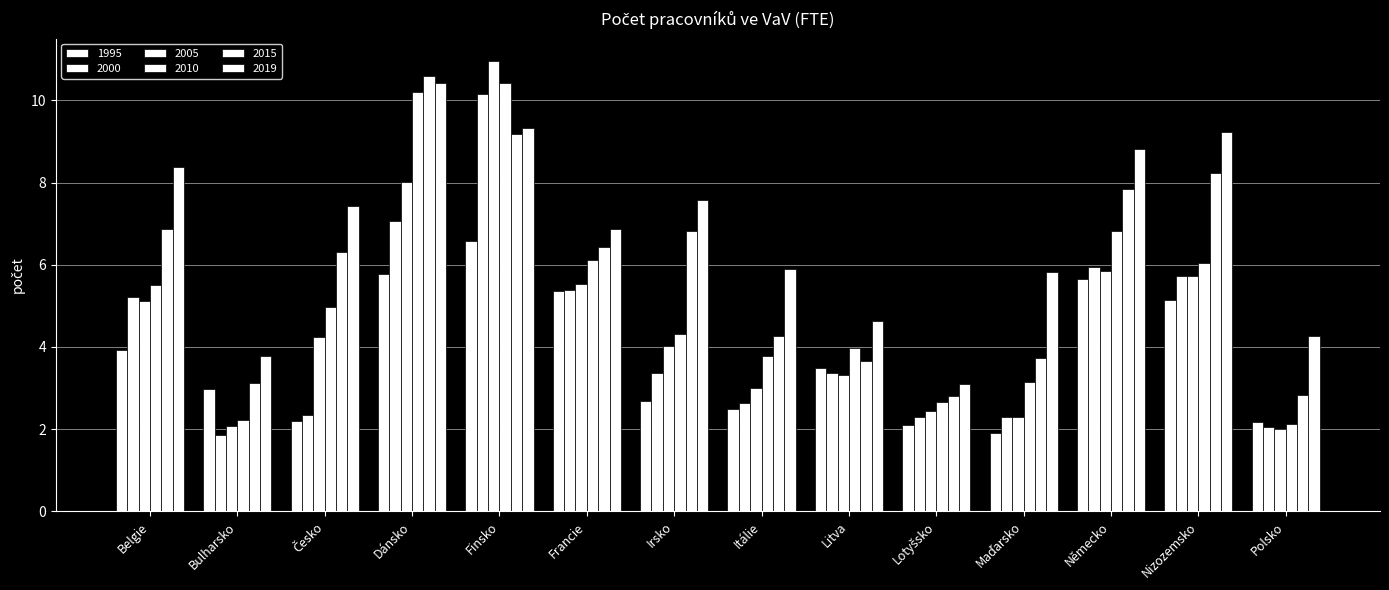

What is the label of the 13th bar from the left?

Nizozemsko